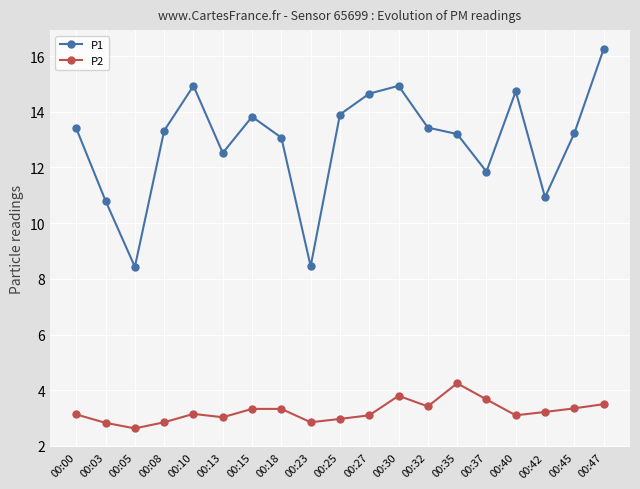

Does the chart have visible grid lines?

Yes